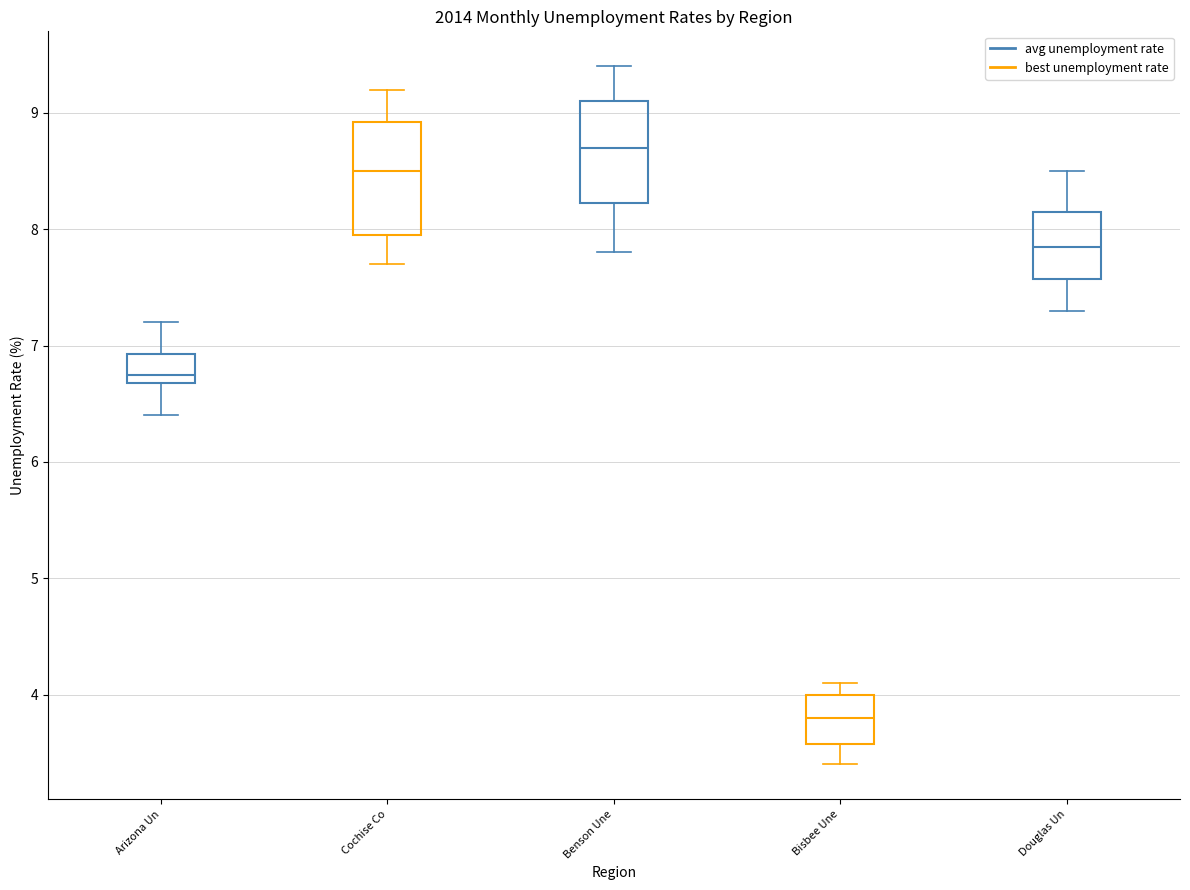

Where does the lower whisker of the box for Benson Une end on the y-axis? The values are not printed on the chart, so give them approximately, as read against the axis.

7.8